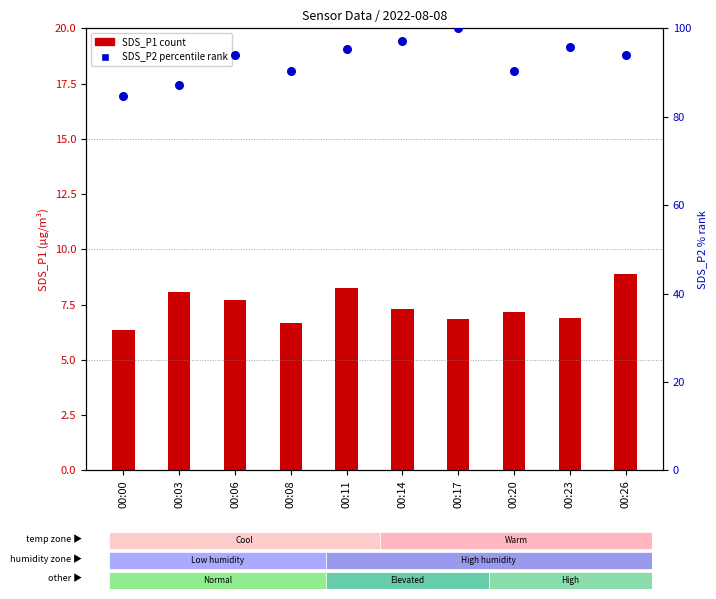

Which series reaches the minimum Y coordinate?

SDS_P1